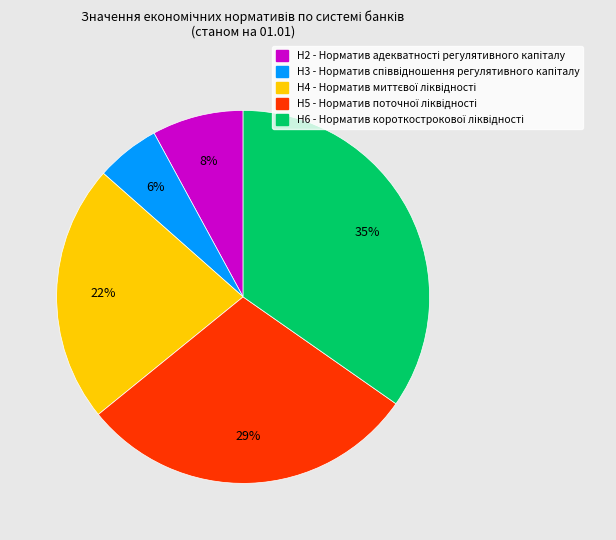

What is the ratio of the value at Н4 to the value at Н2?

2.8